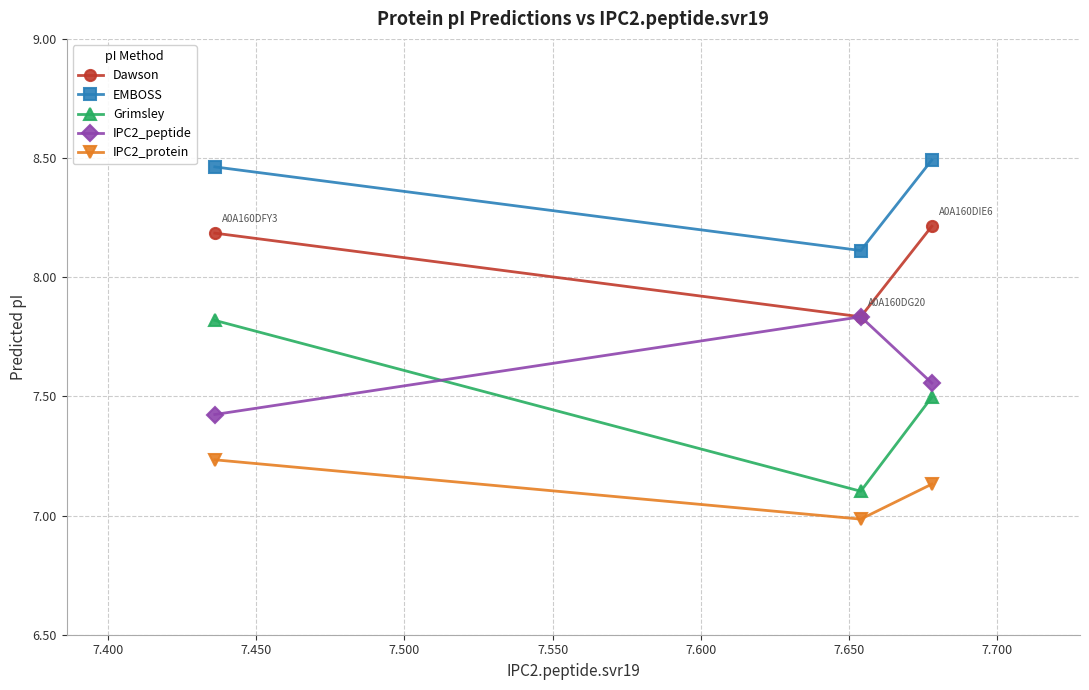

How many series are shown in this chart?

5